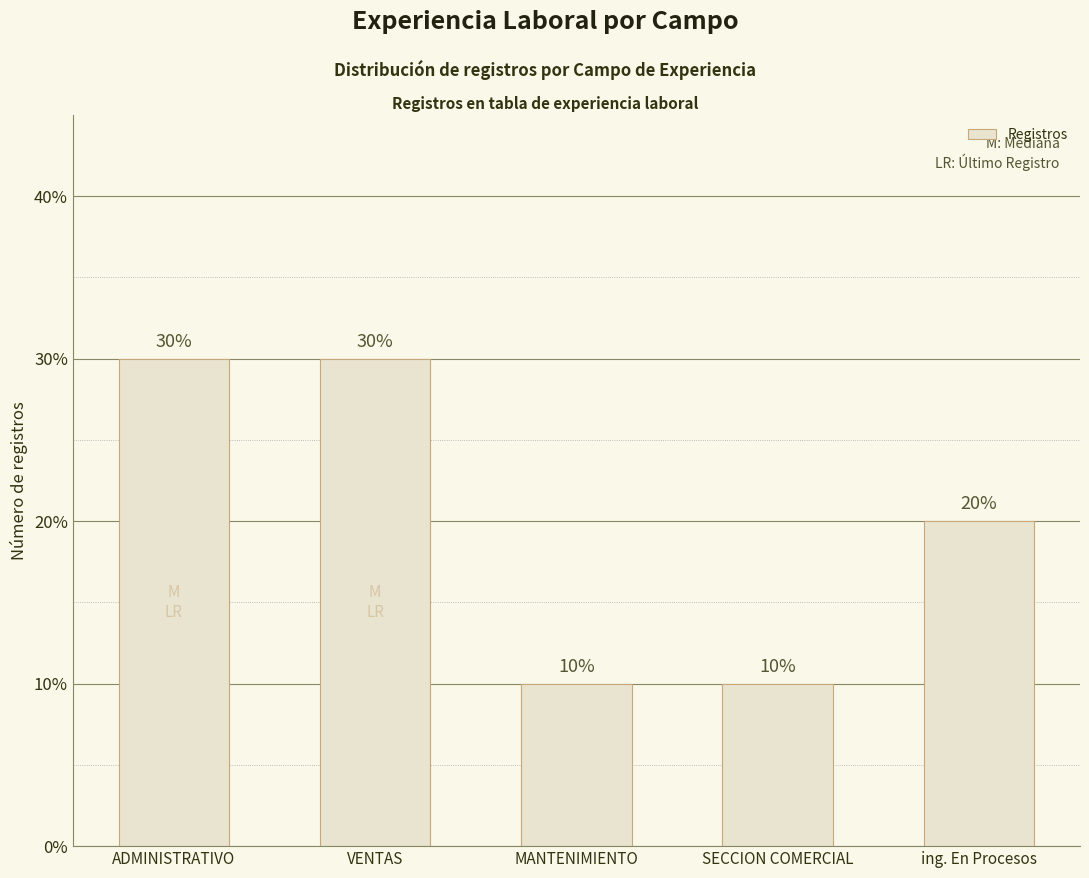

Are the bars horizontal?

No